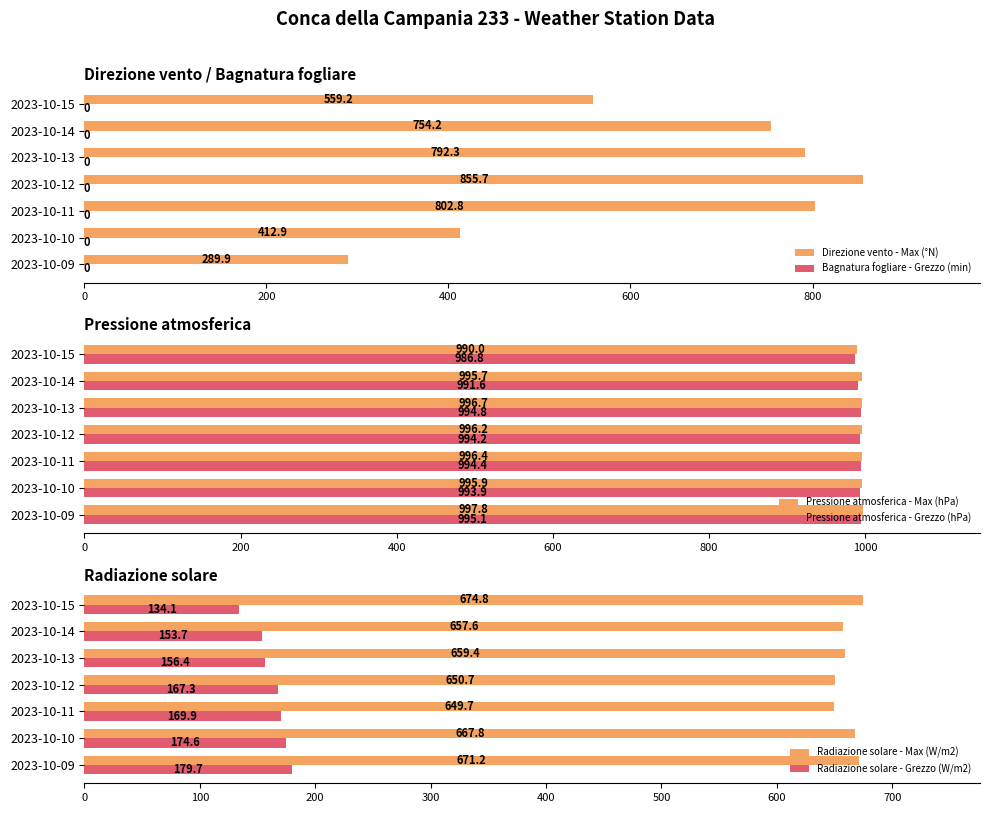

Where is Direzione vento - Max (°N) nearest to the value 572?

2023-10-15